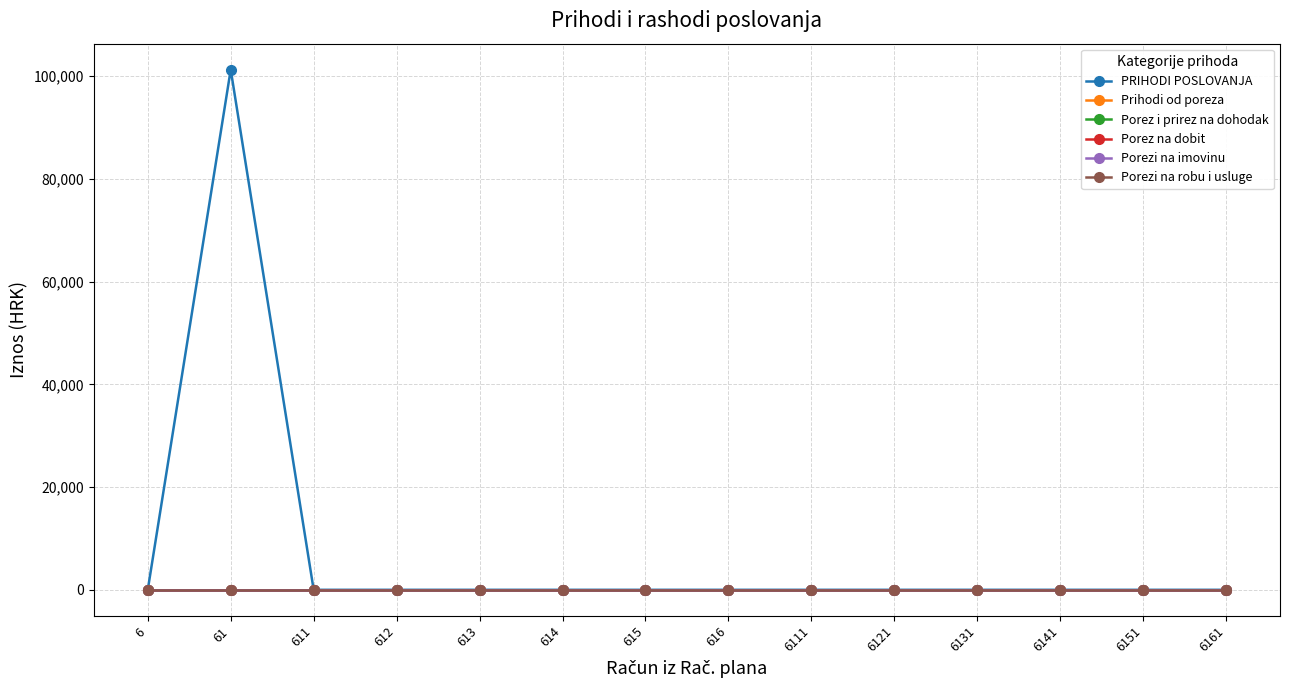

Which series has the widest spread of values?

PRIHODI POSLOVANJA